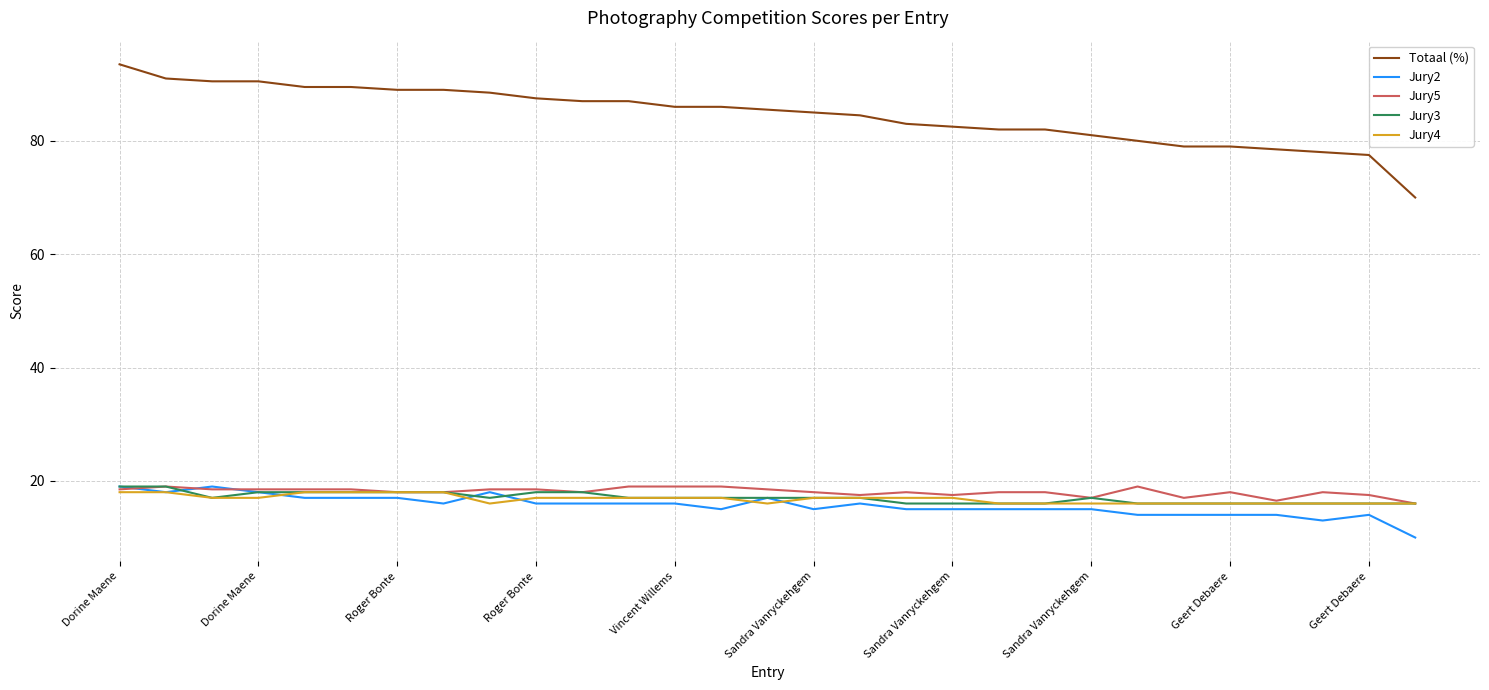

What is the maximum value for Totaal (%)?

93.5